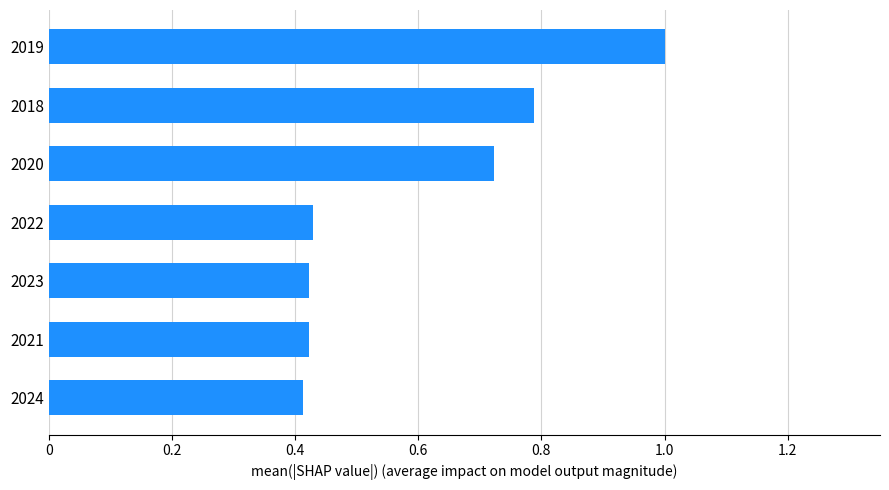

What is the sum of all values?

4.2